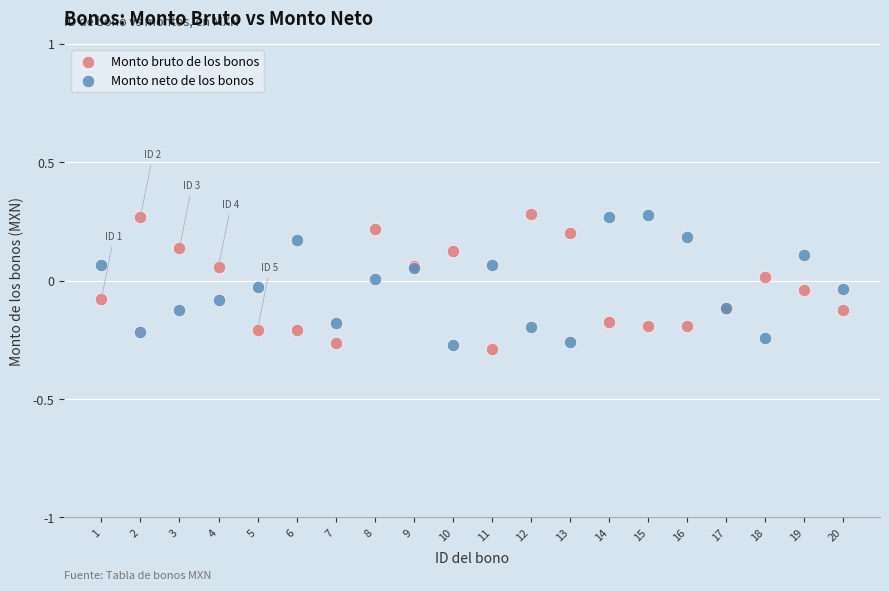

What is the X range (max minus min) for the scatter plot?

19.0